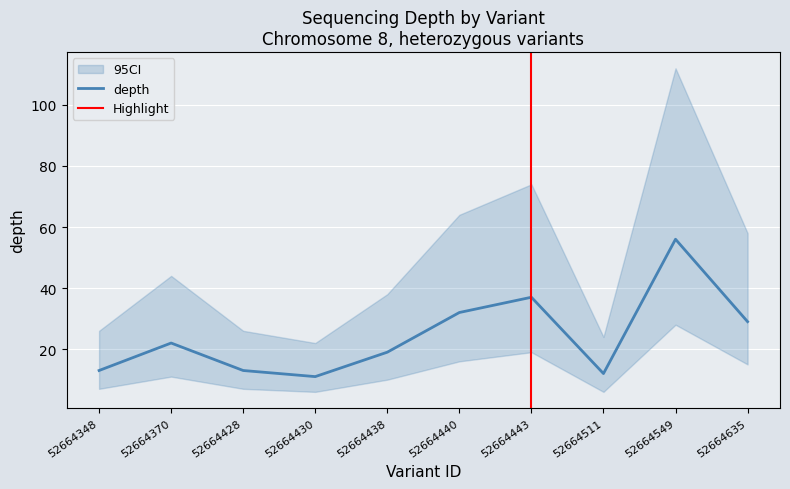

At which category does the data reach its first local peak?

52664370